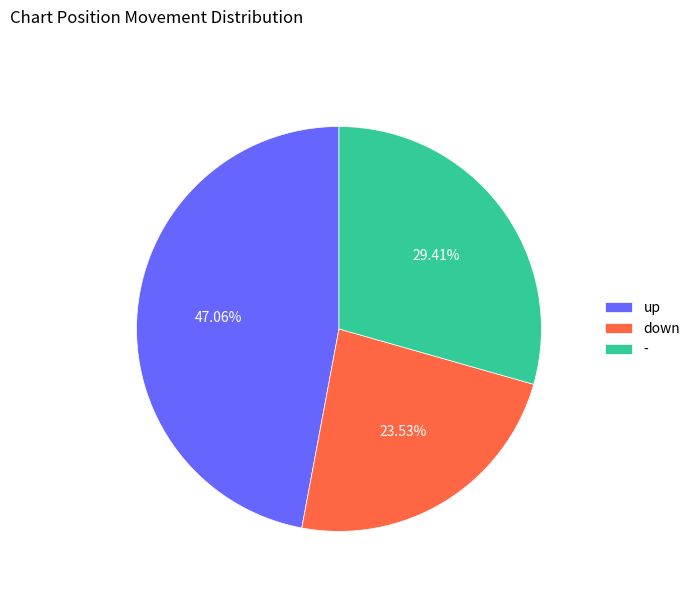

True or false: - accounts for 29% of the total.

True